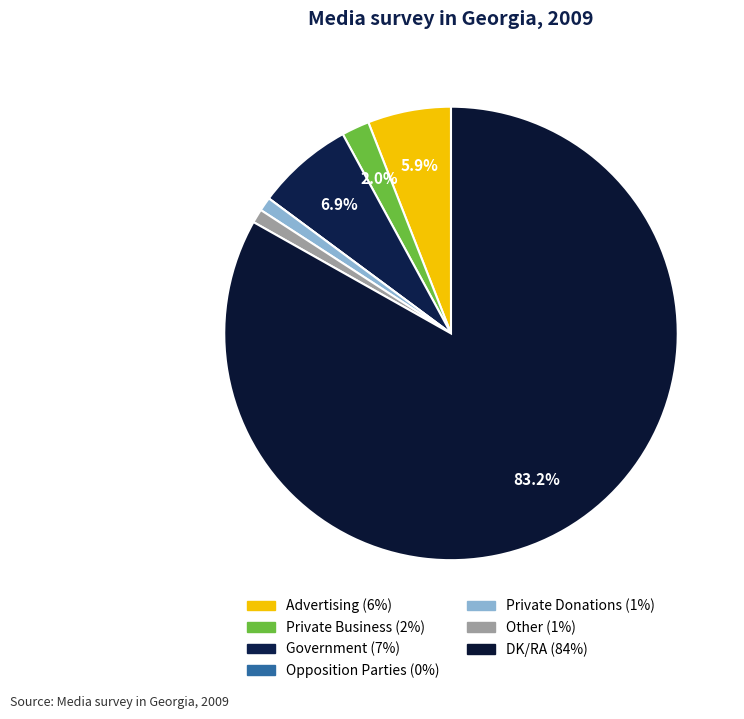

How much of the chart is everything except Other?

99.0%